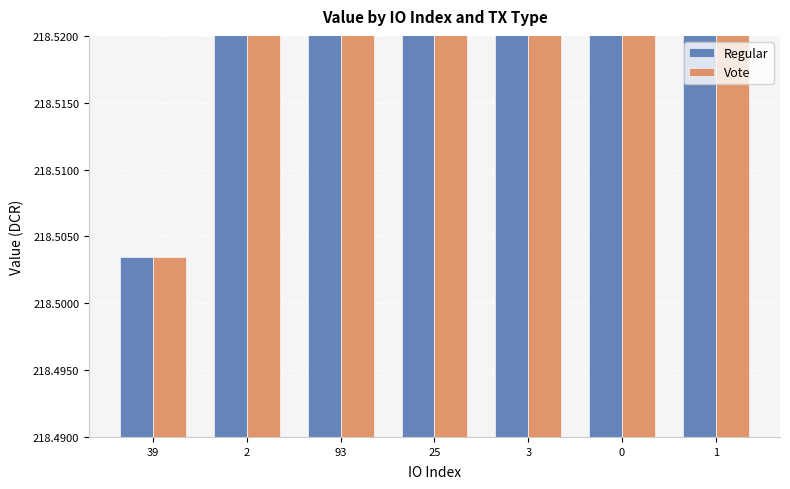

Are the bars horizontal?

No